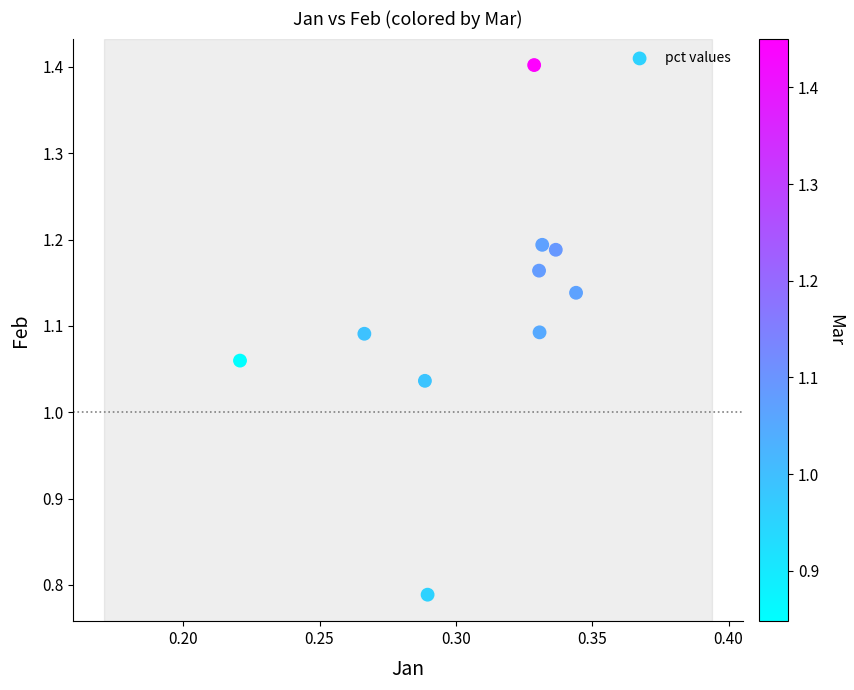

What is the range of Y values (max minus min)?

0.6